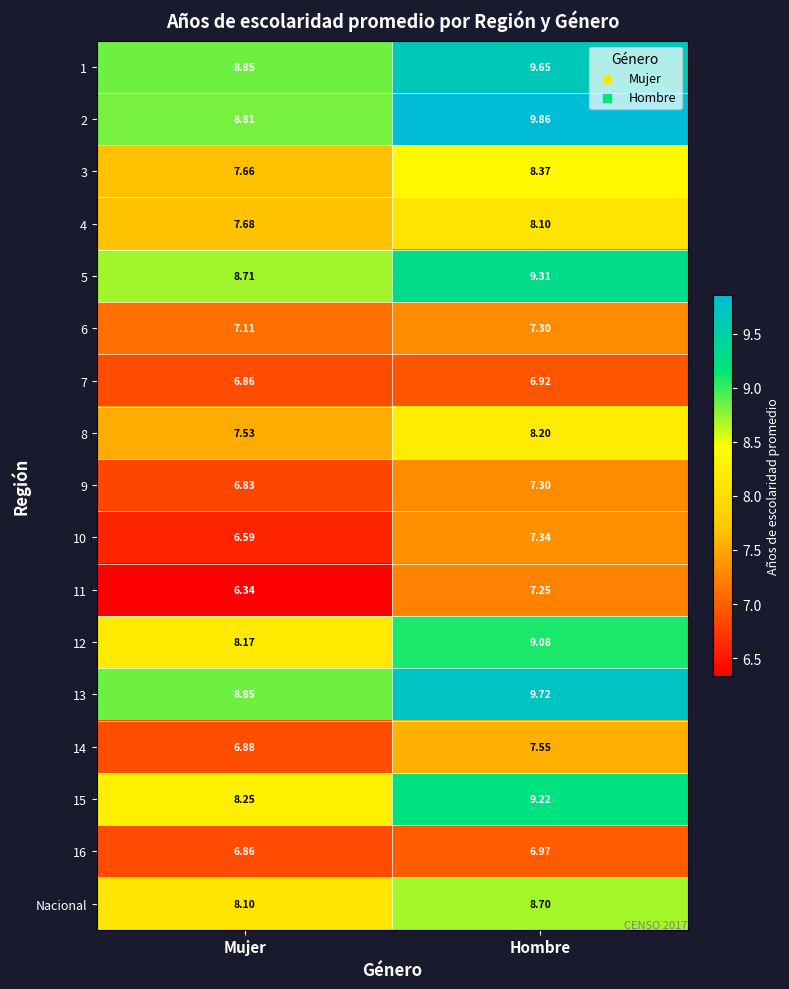

Rank the categories by 6 value from lowest to highest.

Mujer, Hombre